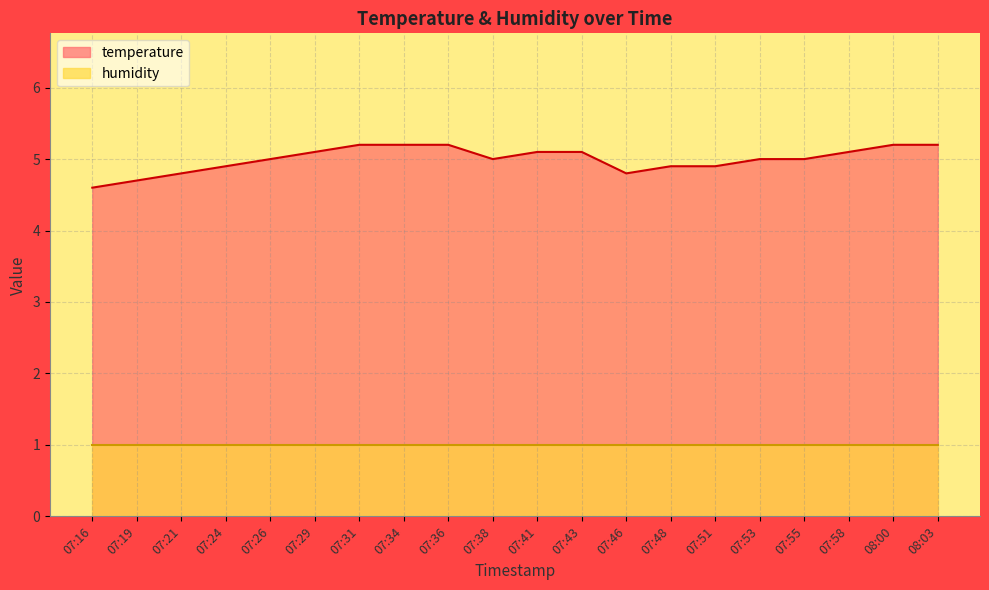

True or false: there are more than 1 points higher than both neighbors.

False